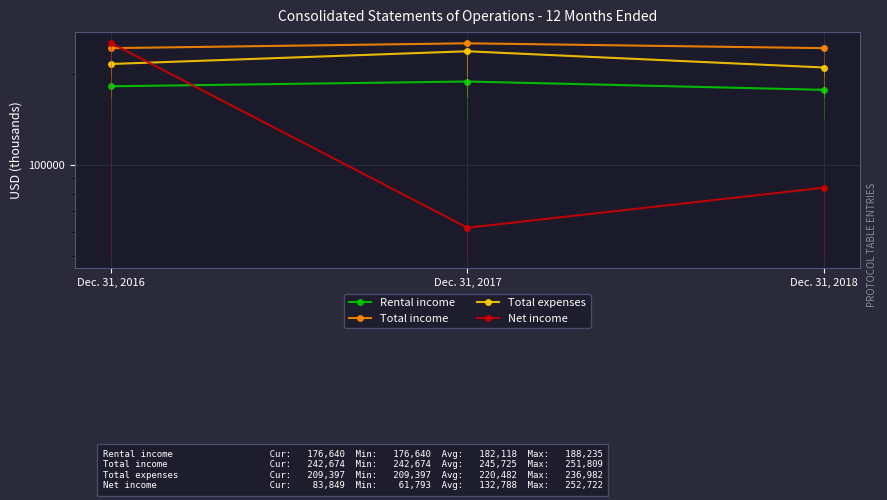

Rank the series by their average value, from highest to lowest.

Total income, Total expenses, Rental income, Net income